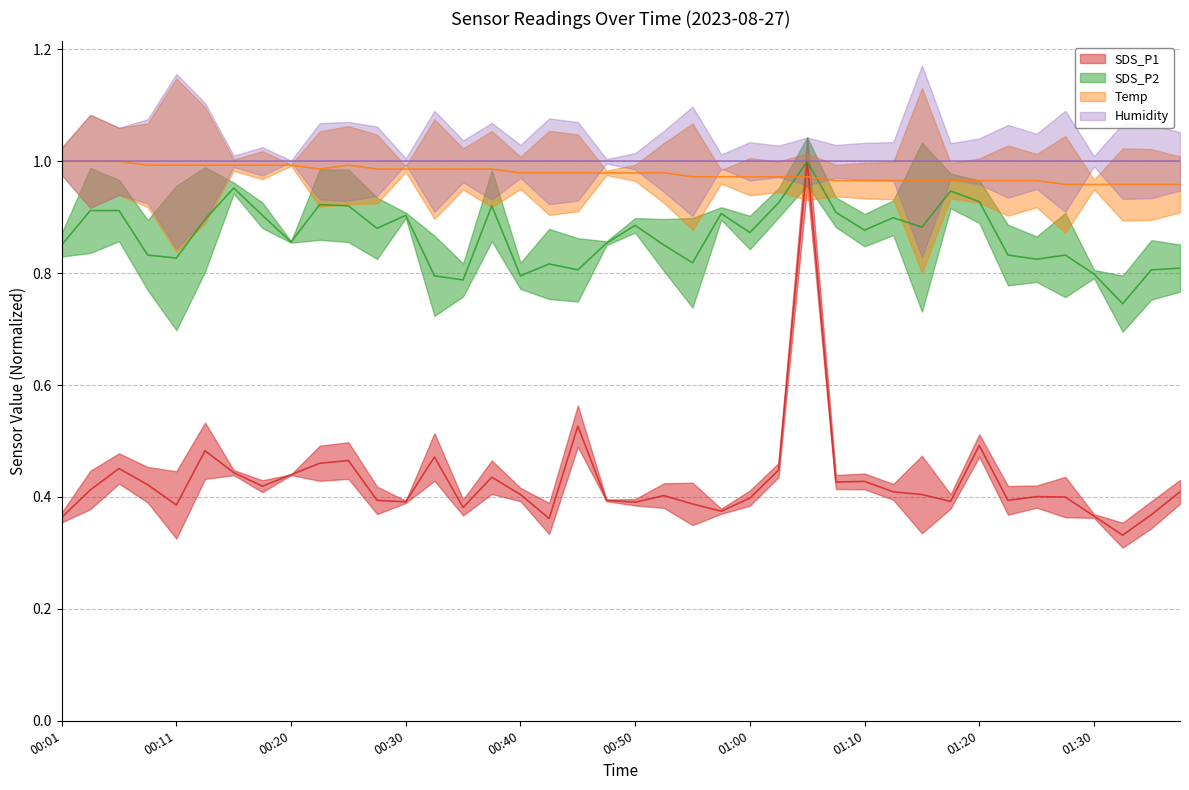

What is the difference between the maximum and minimum values in the SDS_P2 series?

0.3